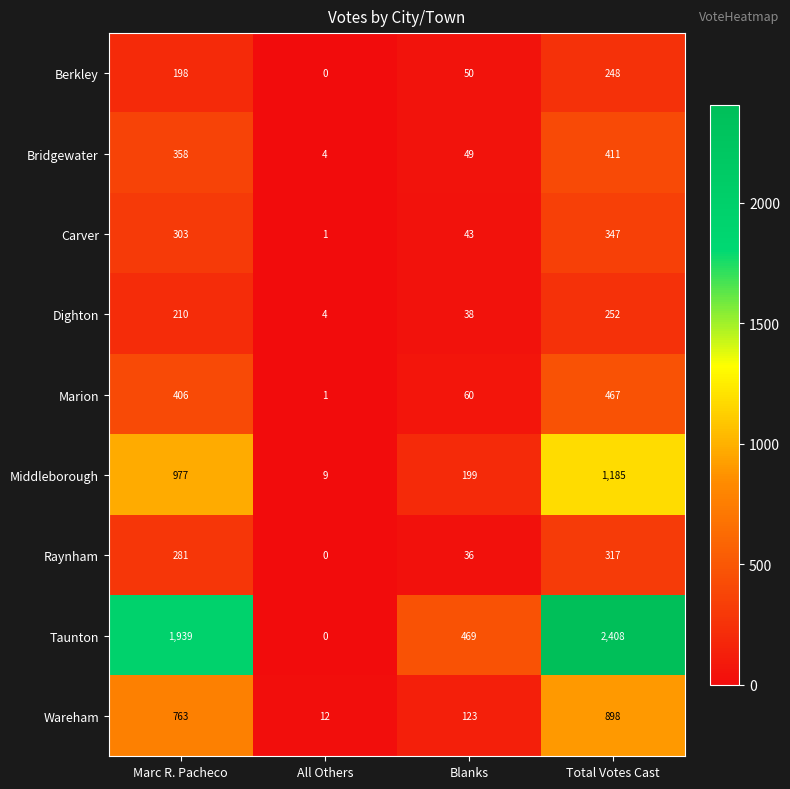

At how many categories does at least one series exceed 2360?

1